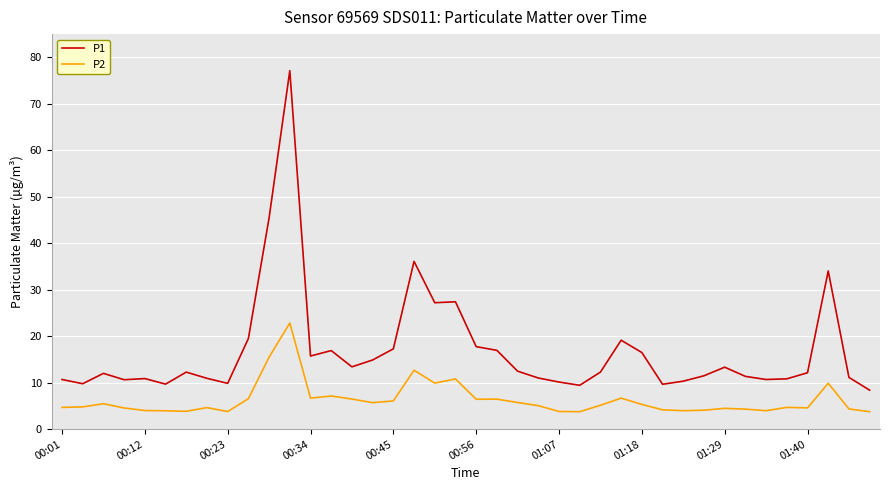

What is the minimum value shown in the chart?

3.8